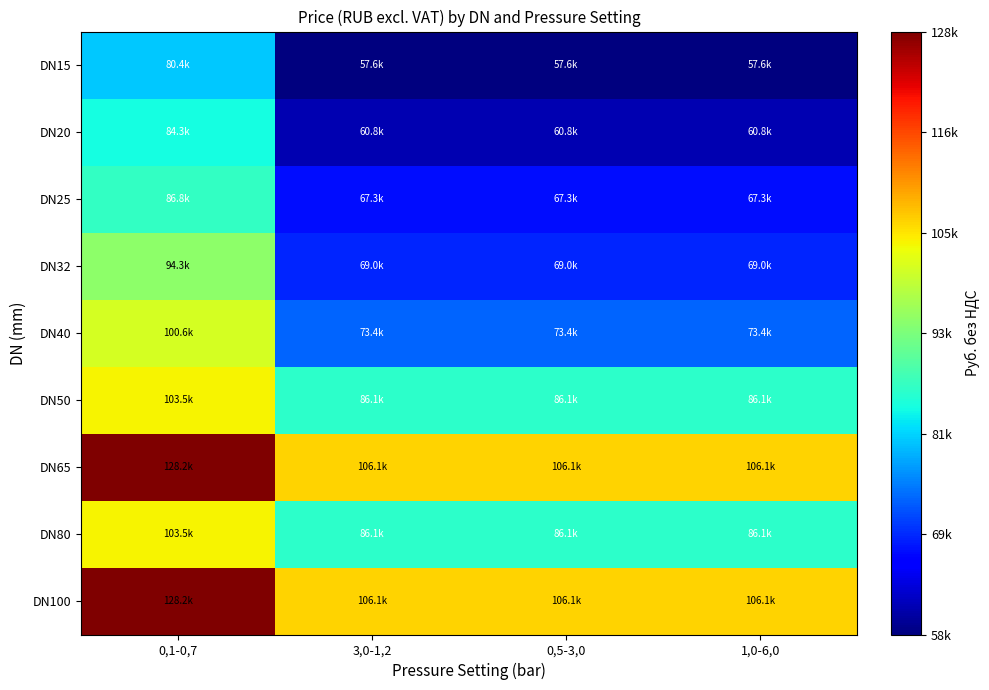

What is the total value across all series at 1,0-6,0?

712555.1